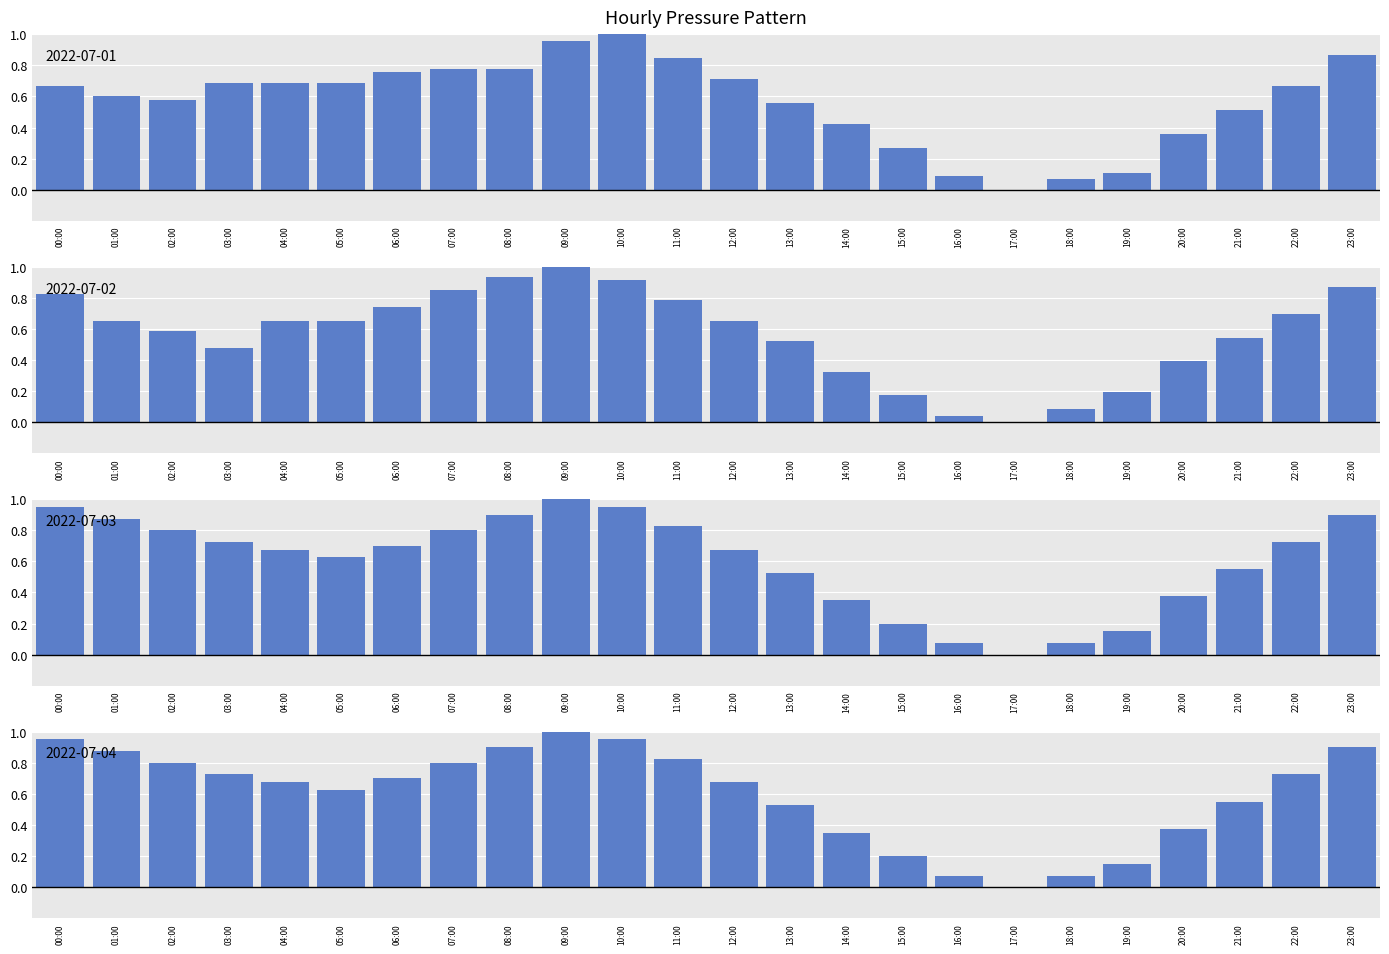

What is the difference between the second highest and second lowest values in the 2022-07-01 series?

0.9